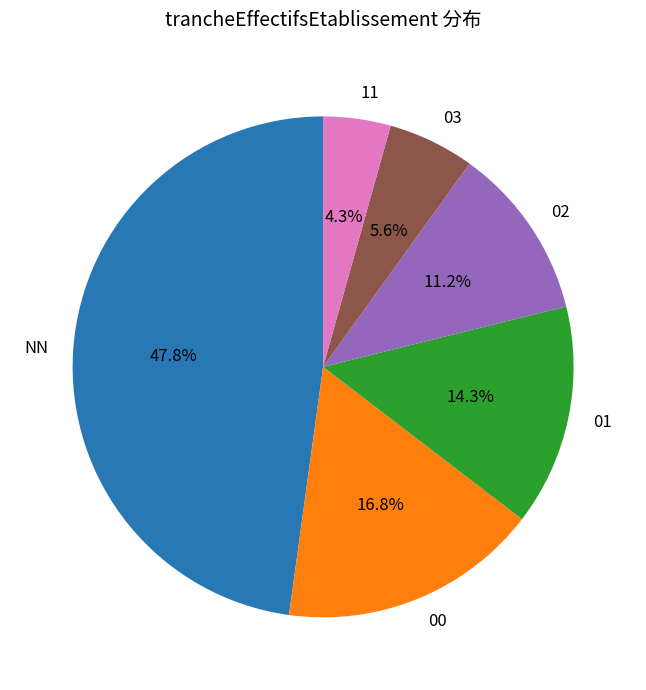

Between 01 and 00, which is larger?

00